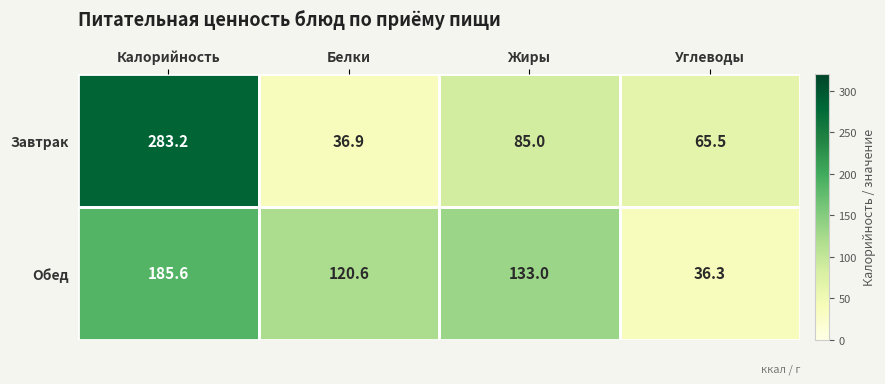

What is the average value of the Обед series?

118.9